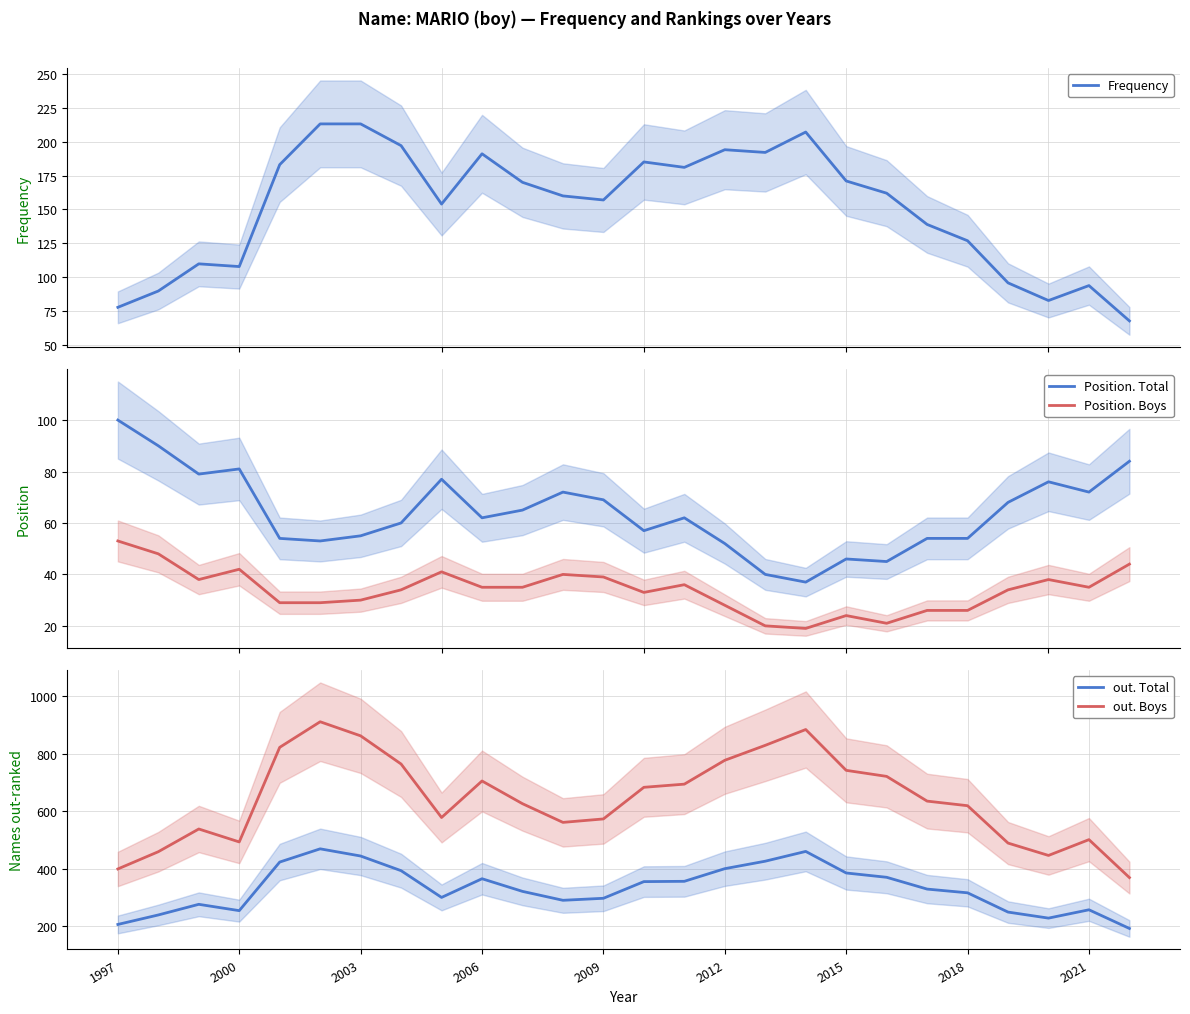

True or false: Position. Total and Position. Boys cross at least once.

False